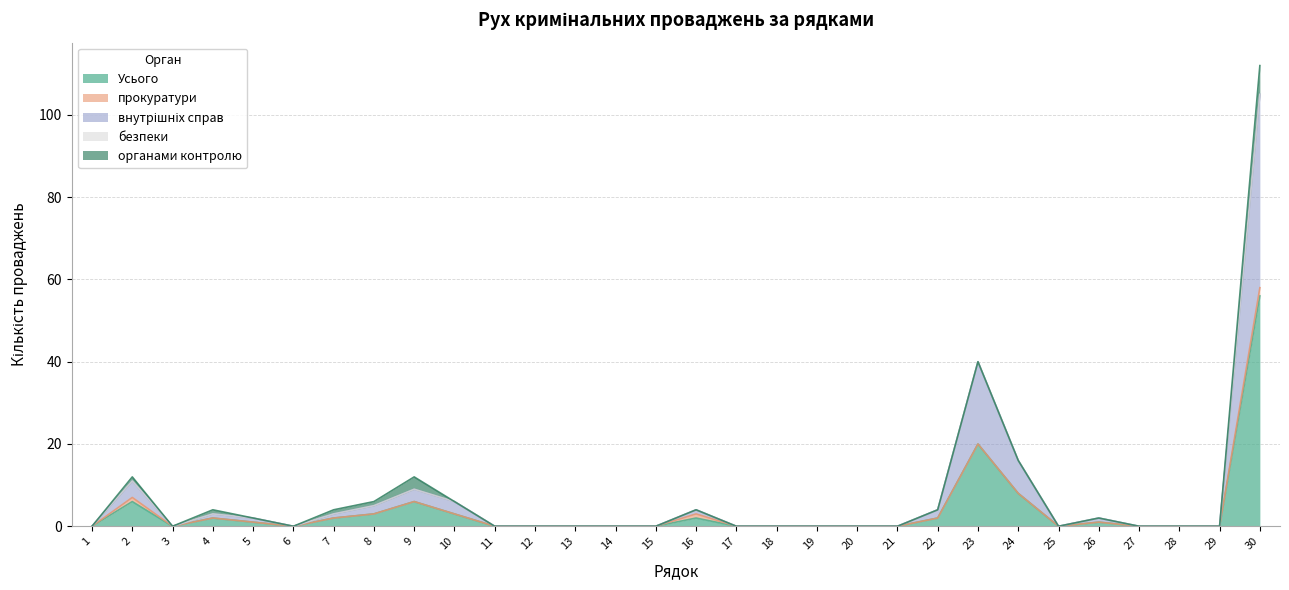

At 25, list the series in order from largest to smallest.

Усього, прокуратури, внутрішніх справ, безпеки, органами контролю